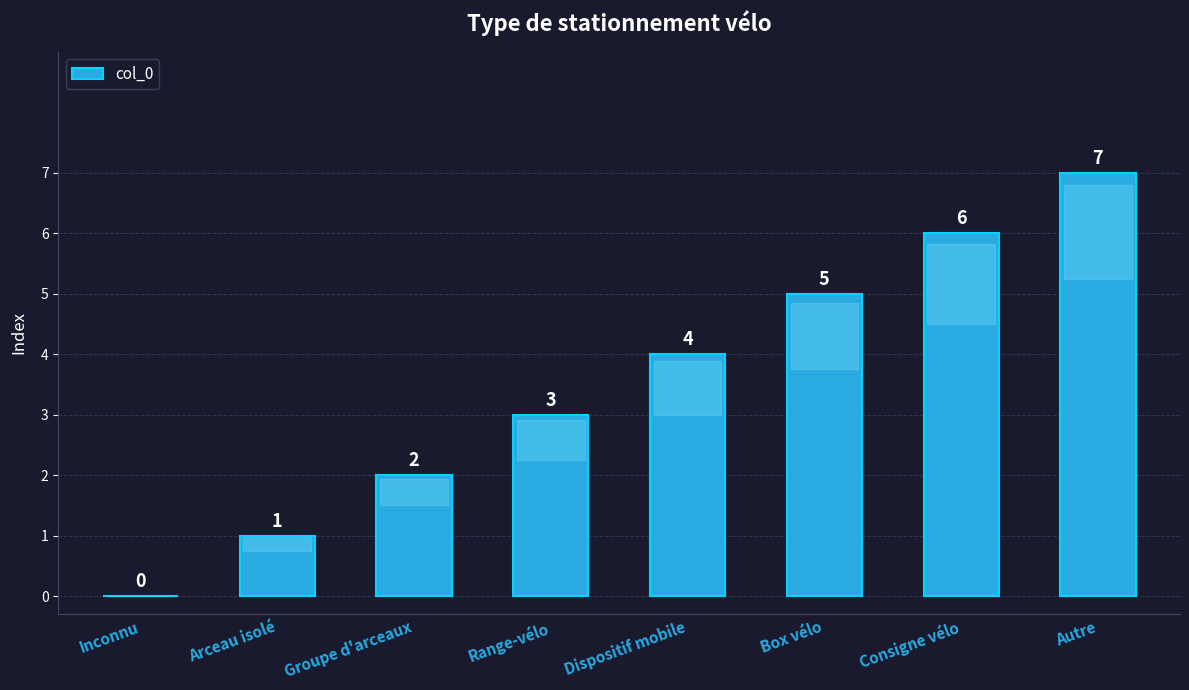

What is the ratio of the value at Box vélo to the value at Range-vélo?

1.7